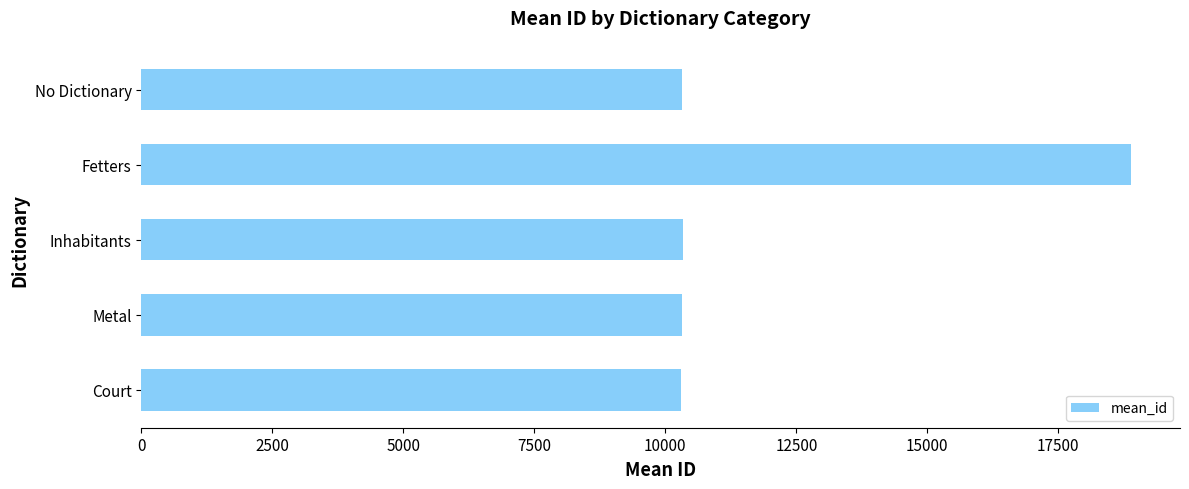

The value at Fetters is 18878.0. True or false?

True